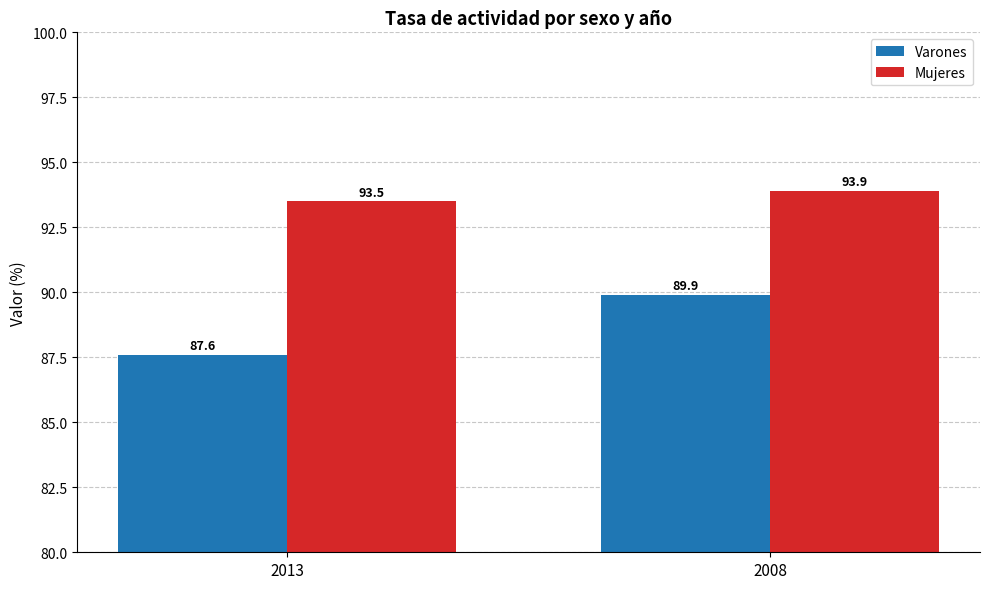

How many groups of bars are there?

2